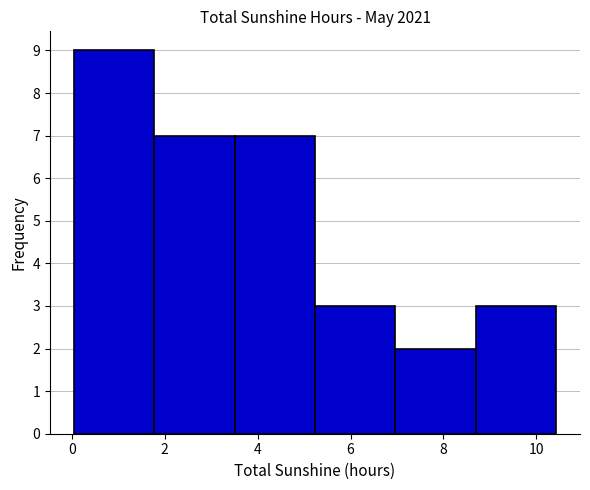

Reading left to right, list every bar in this chart as the range it spans on the x-axis followed by its height. Neither the bar edges nor the heights are printed on the chart, so give them approximately, as read against the axes.

0.0 to 1.8: 9
1.8 to 3.6: 7
3.6 to 5.2: 7
5.2 to 7.0: 3
7.0 to 8.6: 2
8.6 to 10.4: 3